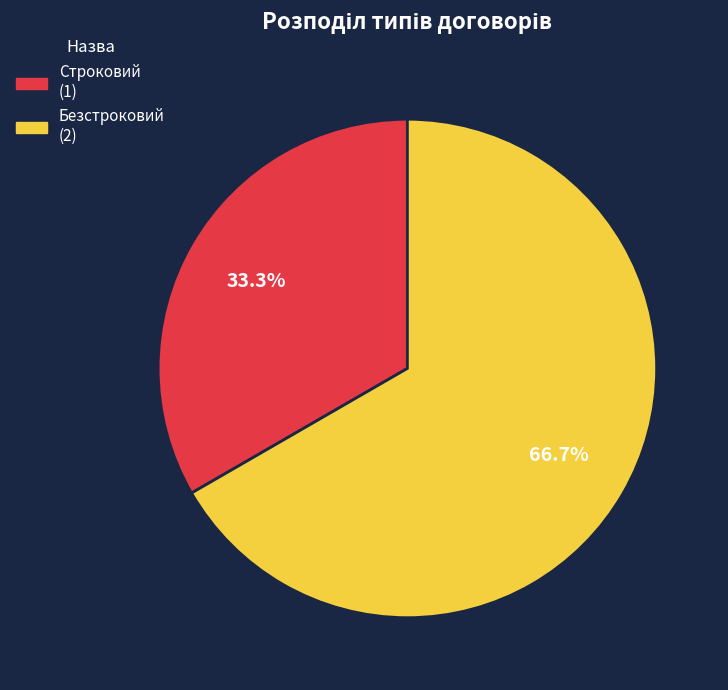

To the nearest percent, what percentage of the pie is Безстроковий?

67%